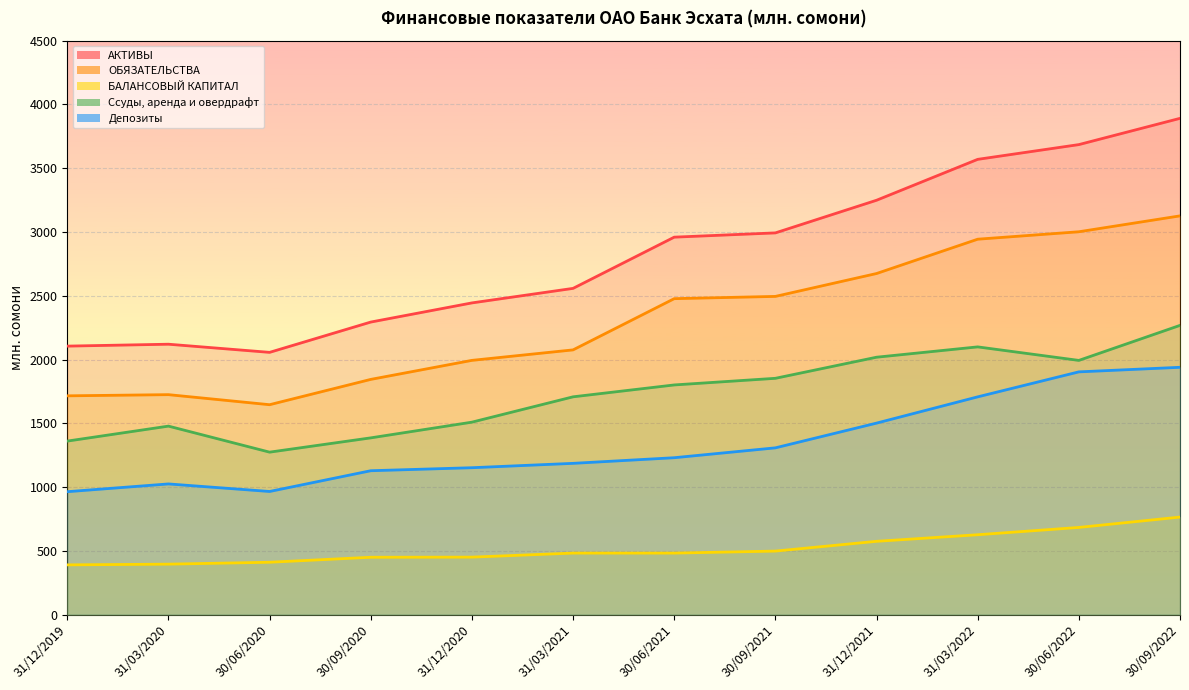

Between 30/06/2022 and 30/09/2021, which is larger?

30/06/2022